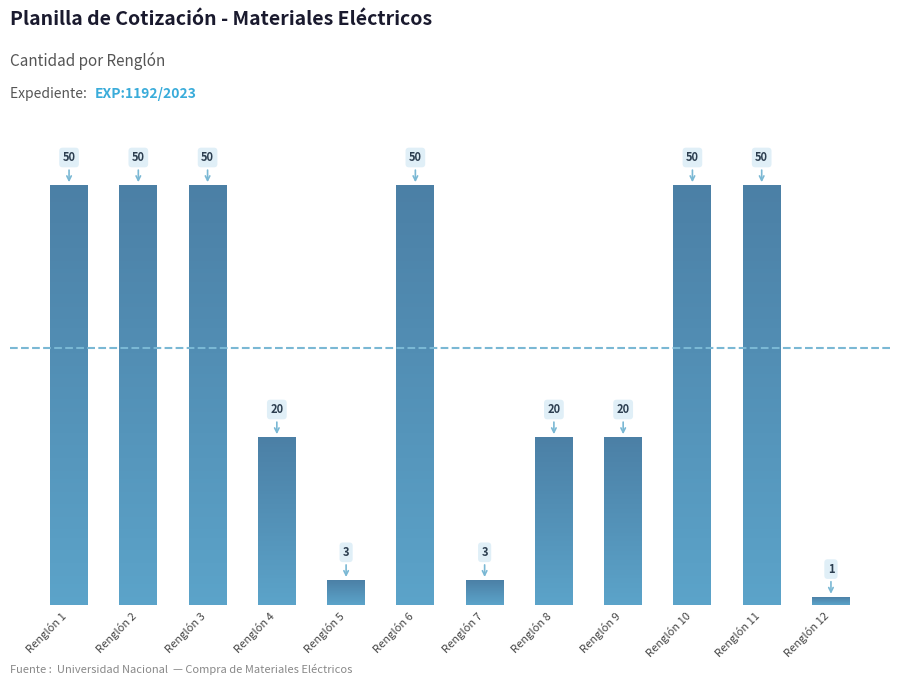

List the labels in order of value, largest first.

Renglón 1, Renglón 2, Renglón 3, Renglón 6, Renglón 10, Renglón 11, Renglón 4, Renglón 8, Renglón 9, Renglón 5, Renglón 7, Renglón 12